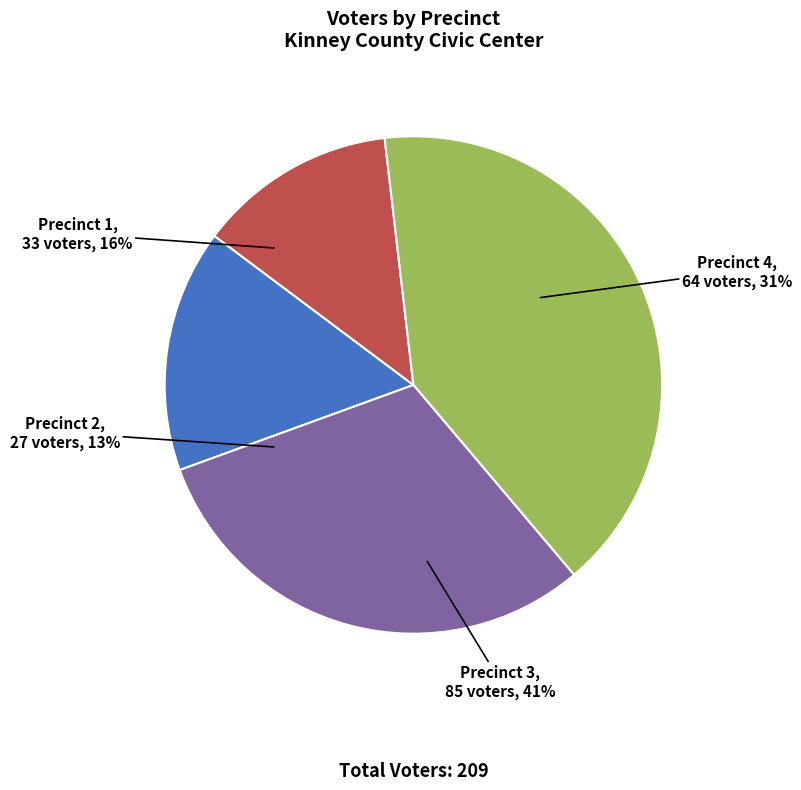

What portion of the pie excludes Precinct 2?

87.1%